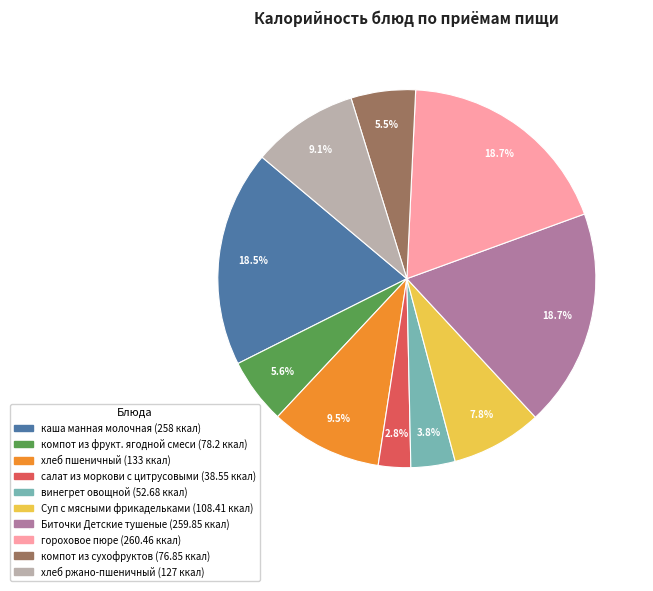

To the nearest percent, what is the difference between the largest and smallest slice percentages?

16%